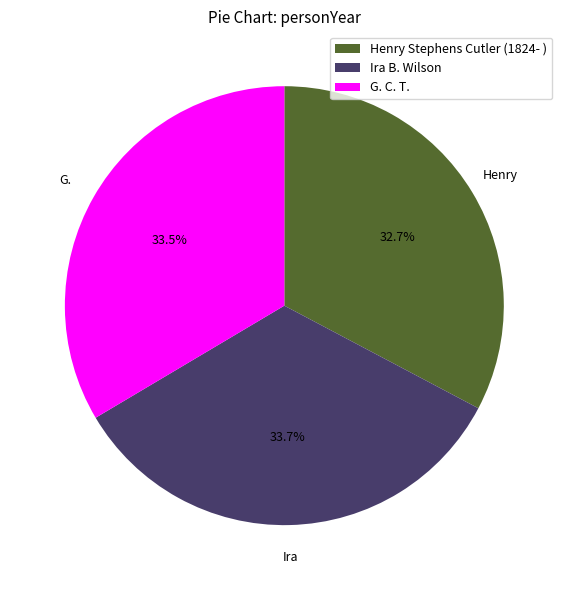

Is Henry Stephens Cutler (1824- ) the majority of the pie?

No